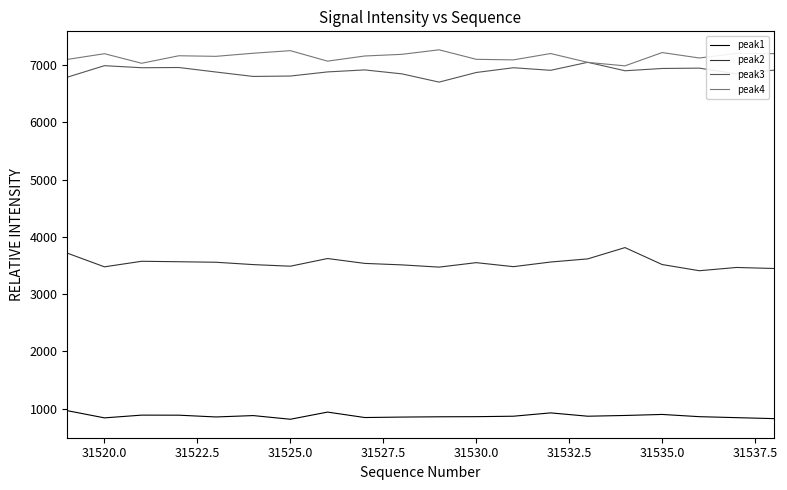

True or false: peak1 and peak2 cross at least once.

False